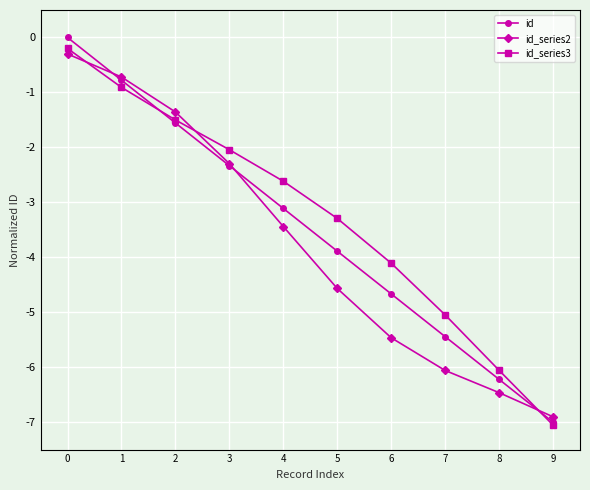

Which series changed the most between 3 and 5?

id_series2